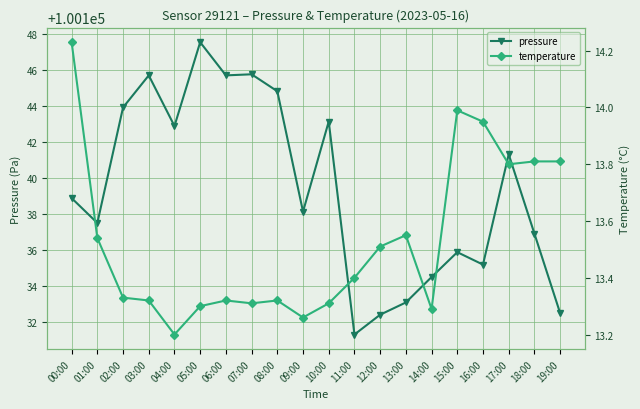

Rank the series by their average value, from highest to lowest.

pressure, temperature